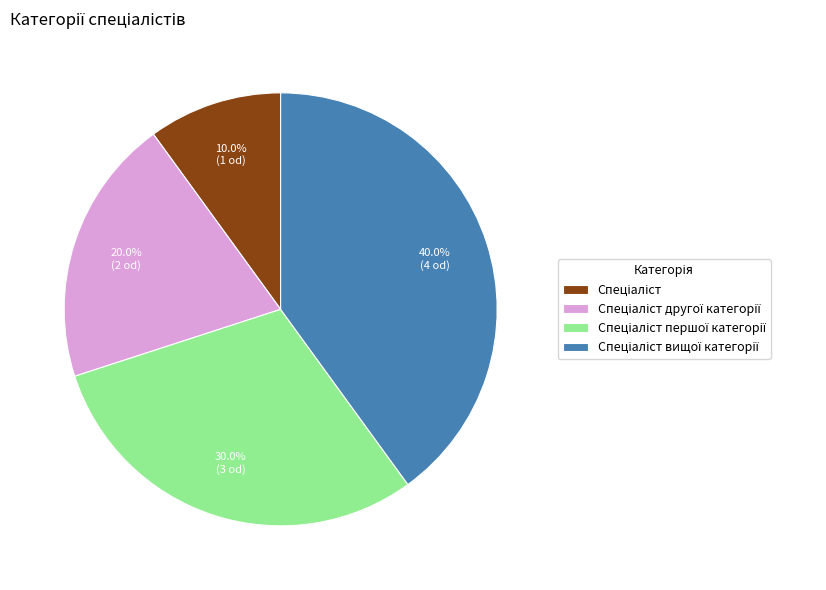

Does any single category account for the majority?

No